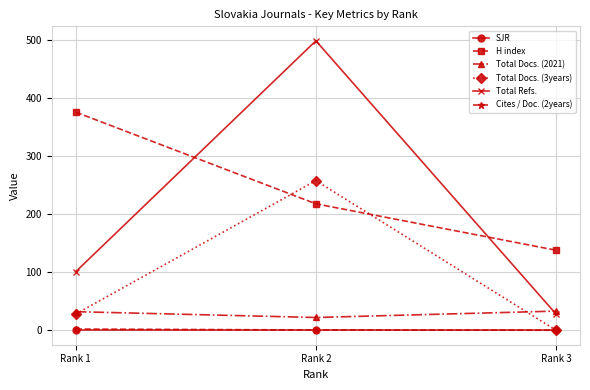

What is the minimum value for Total Refs.?

28.0